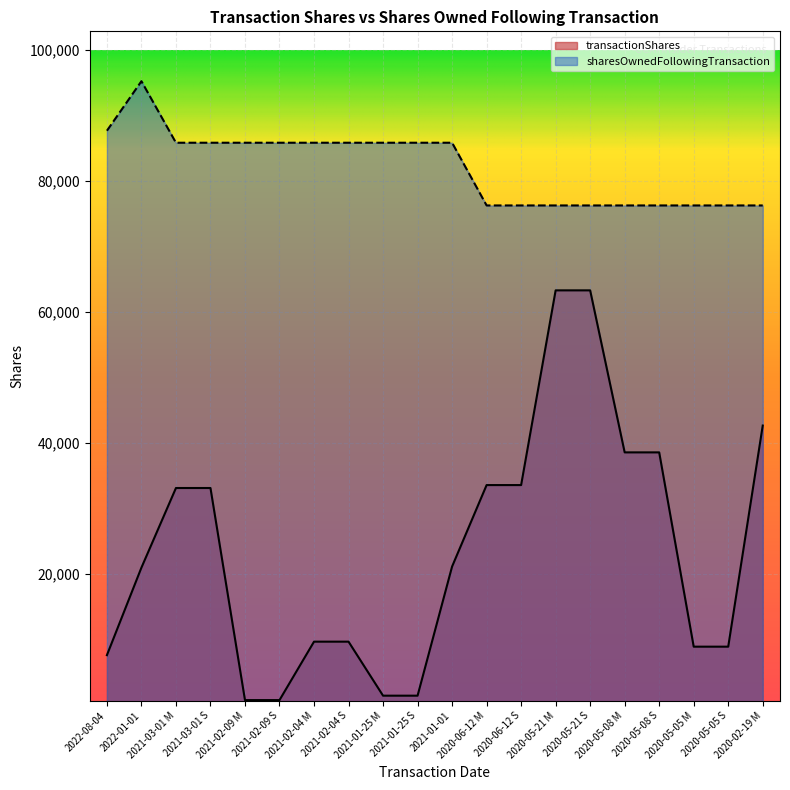

Reading left to right, extract all data points from this chart.

transactionShares: 7564	20934	33092	33092	700	700	9625	9625	1375	1375	21100	33541	33541	63279	63279	38534	38534	8860	8860	42631
sharesOwnedFollowingTransaction: 87658	95222	85826	85826	85826	85826	85826	85826	85826	85826	85826	76247	76247	76247	76247	76247	76247	76247	76247	76247